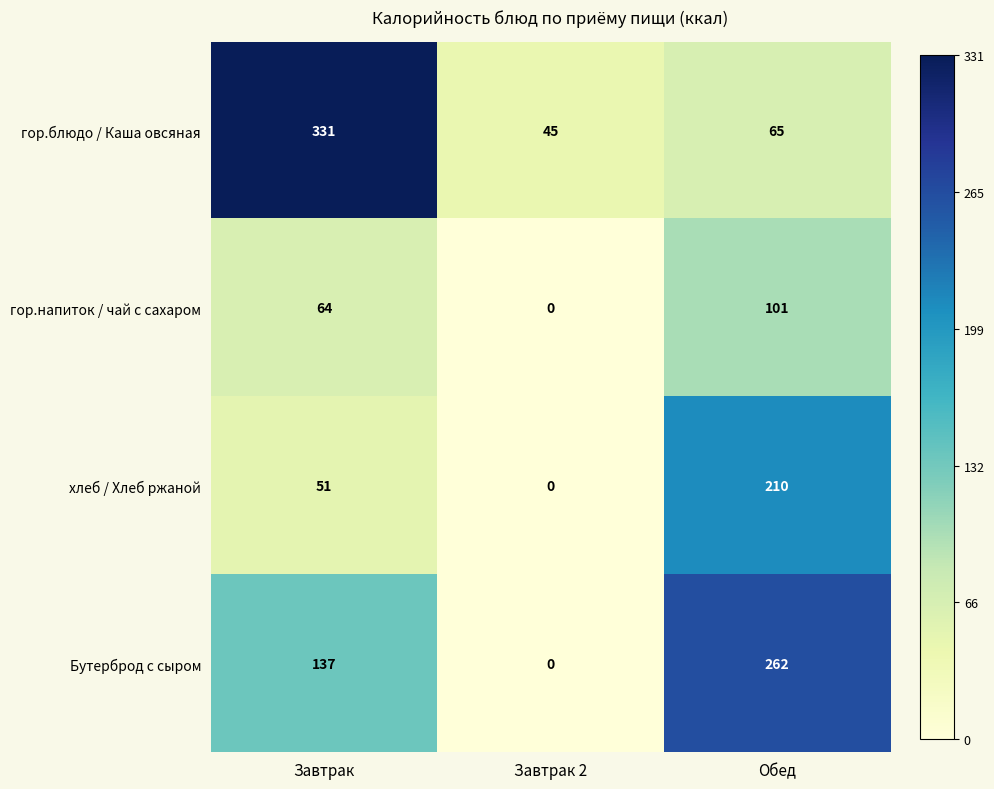

The value of гор.напиток / чай с сахаром at Обед is 101. True or false?

True